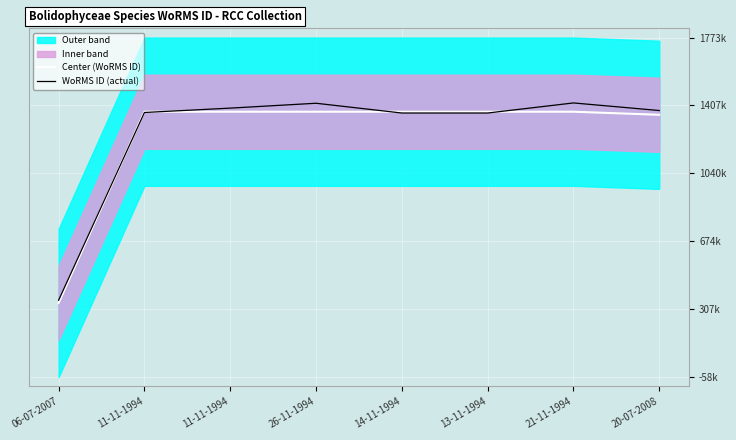

Where is the first local maximum for WoRMS ID (actual)?

26-11-1994